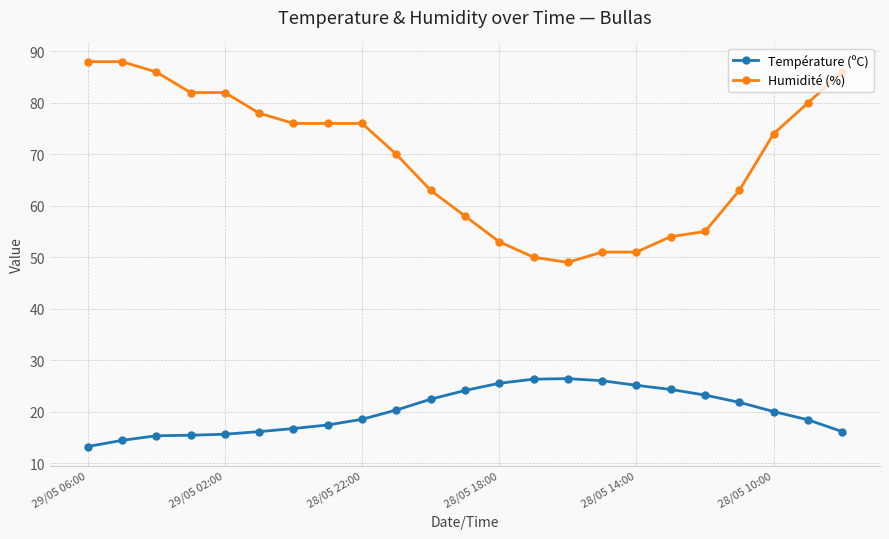

True or false: Température (ºC) and Humidité (%) cross at least once.

False